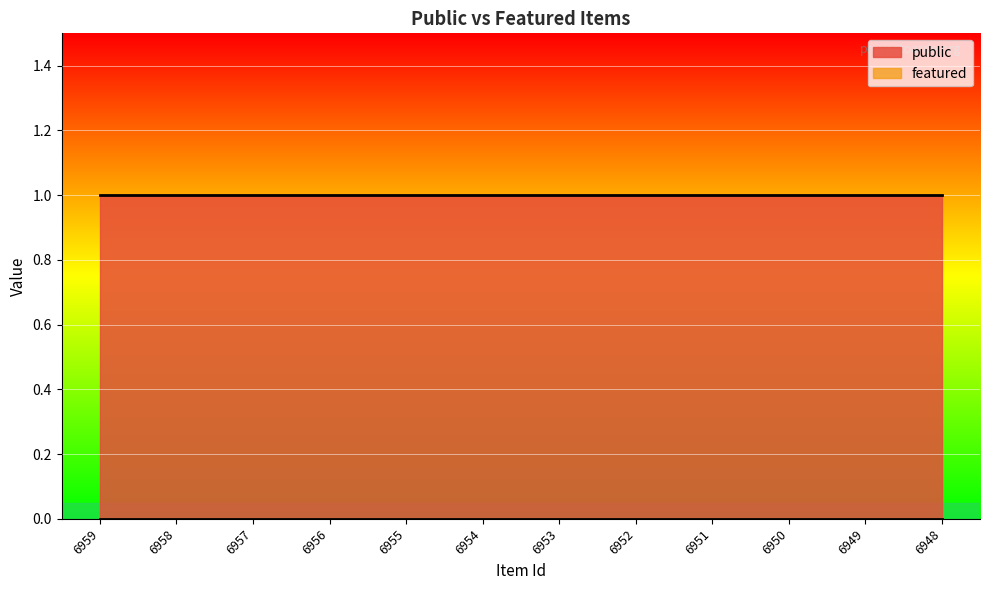

Does the chart display data point markers on the line(s)?

No